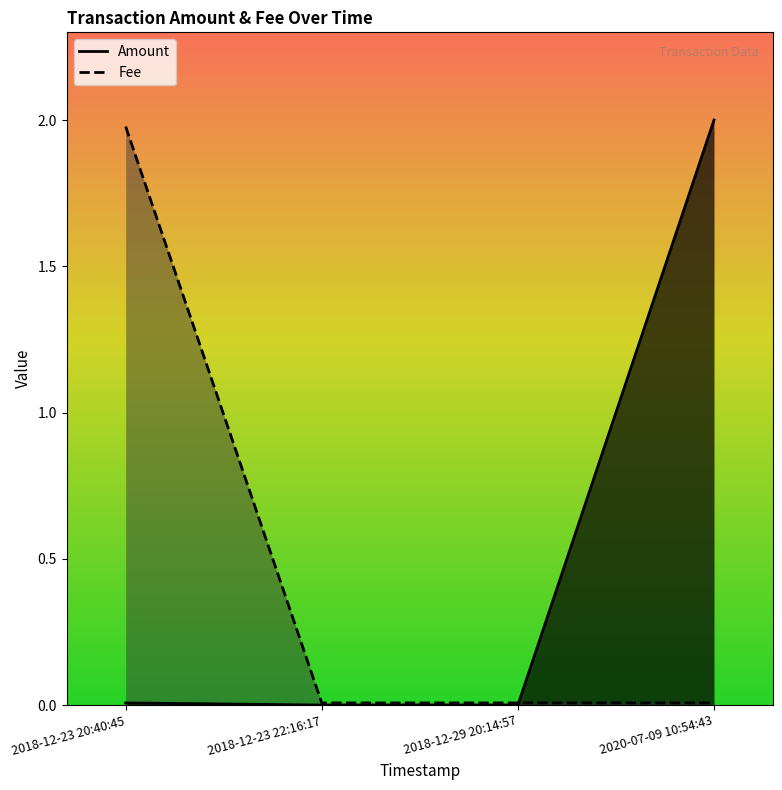

How many intersections are there between Amount and Fee?

1